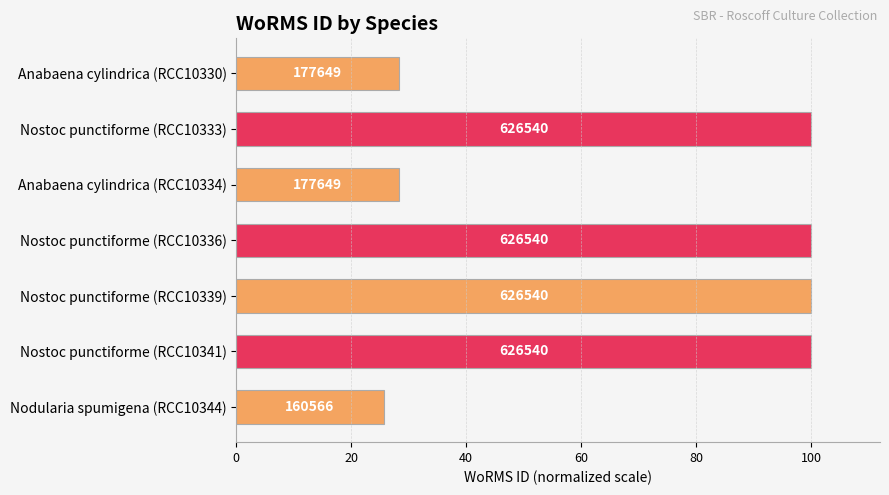

How many bars are there in total?

7